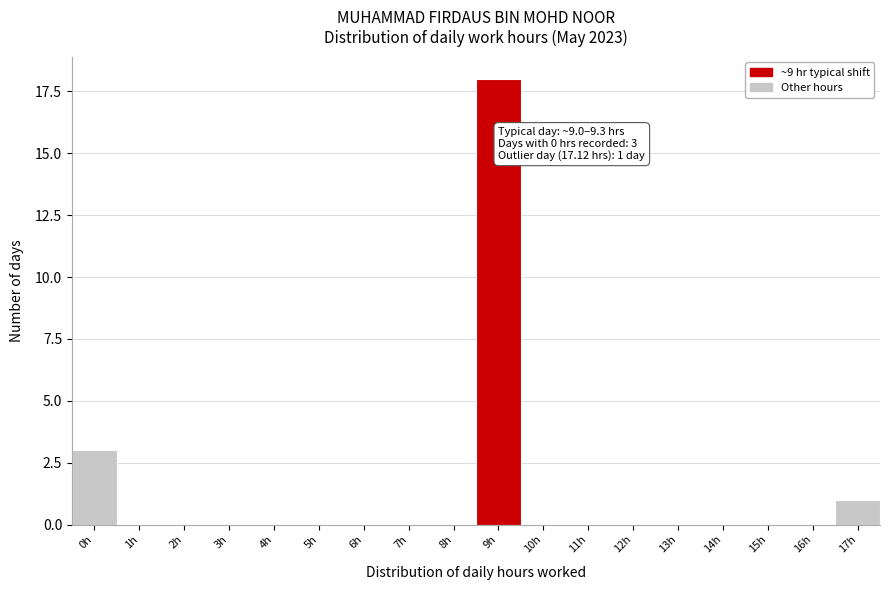

Reading left to right, transcribe all the data shown in this chart.

0h=3	1h=0	2h=0	3h=0	4h=0	5h=0	6h=0	7h=0	8h=0	9h=18	10h=0	11h=0	12h=0	13h=0	14h=0	15h=0	16h=0	17h=1